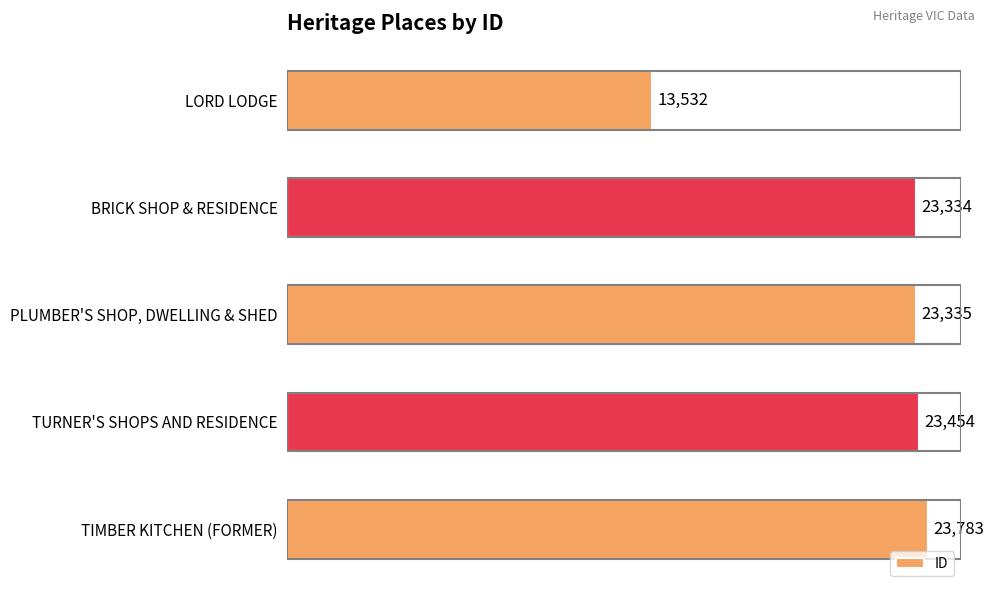

What position from the bottom is PLUMBER'S SHOP, DWELLING & SHED?

3